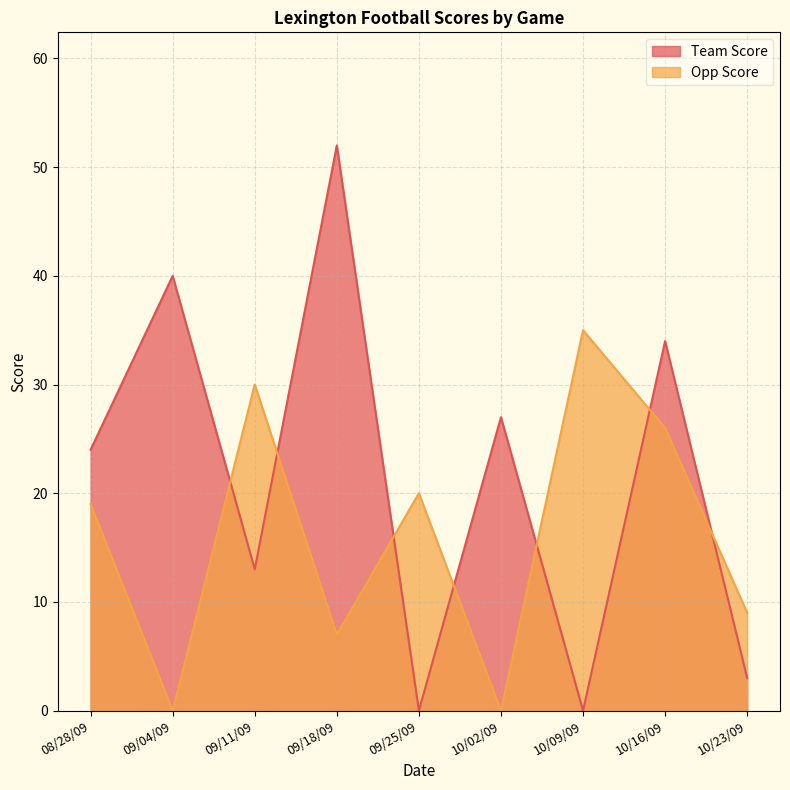

What is the difference between the highest and lowest values at 10/09/09?

35